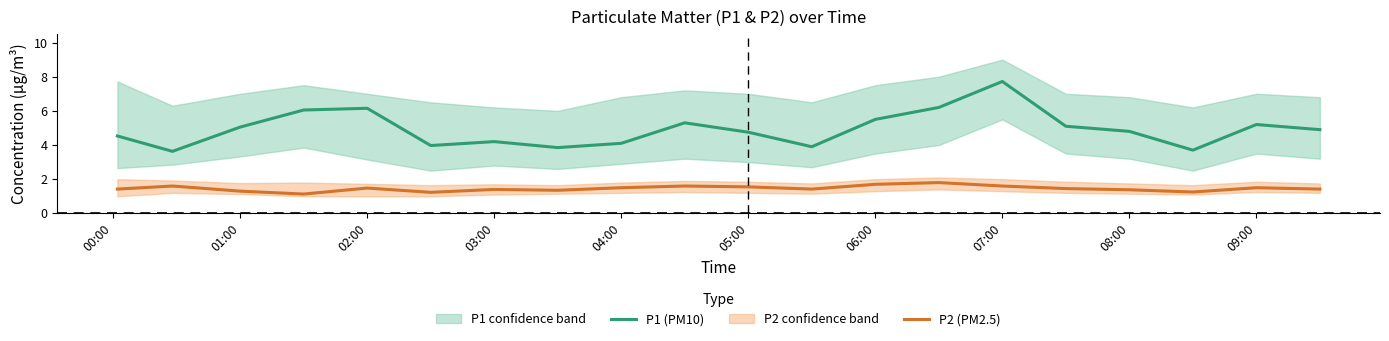

What is the sum of all P2 (PM2.5) values?

29.1